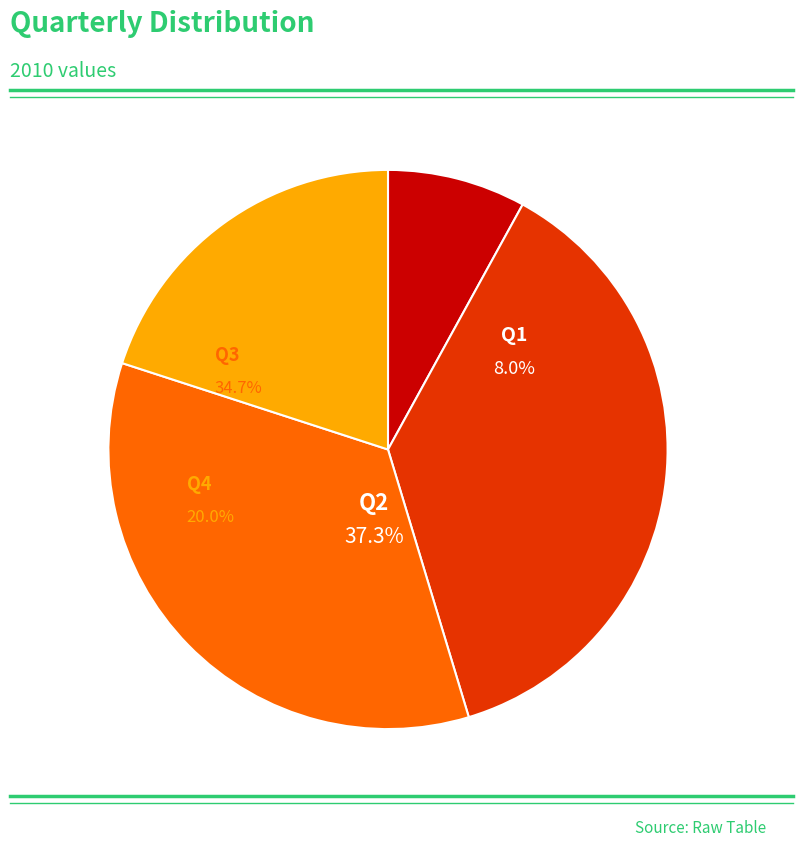

What percentage is the Q1 slice, to the nearest percent?

8%